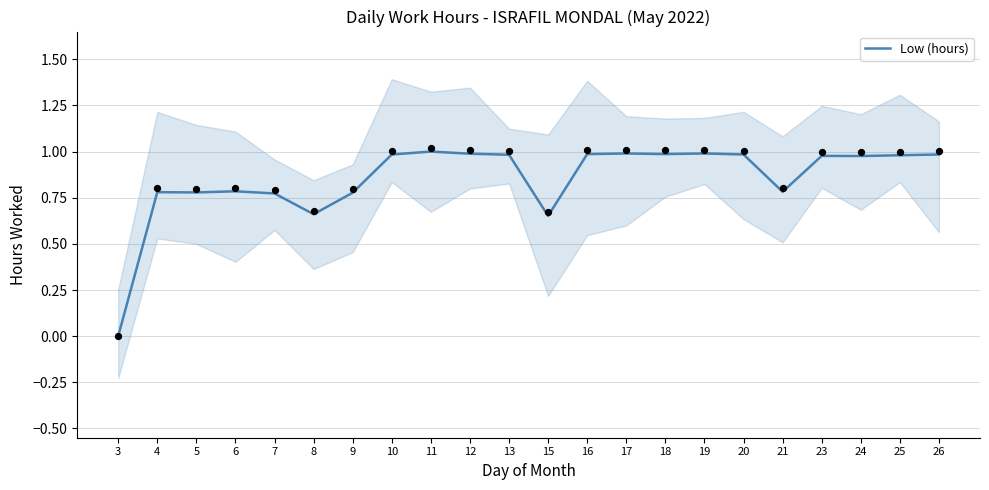

Between 6 and 23, which is larger?

23